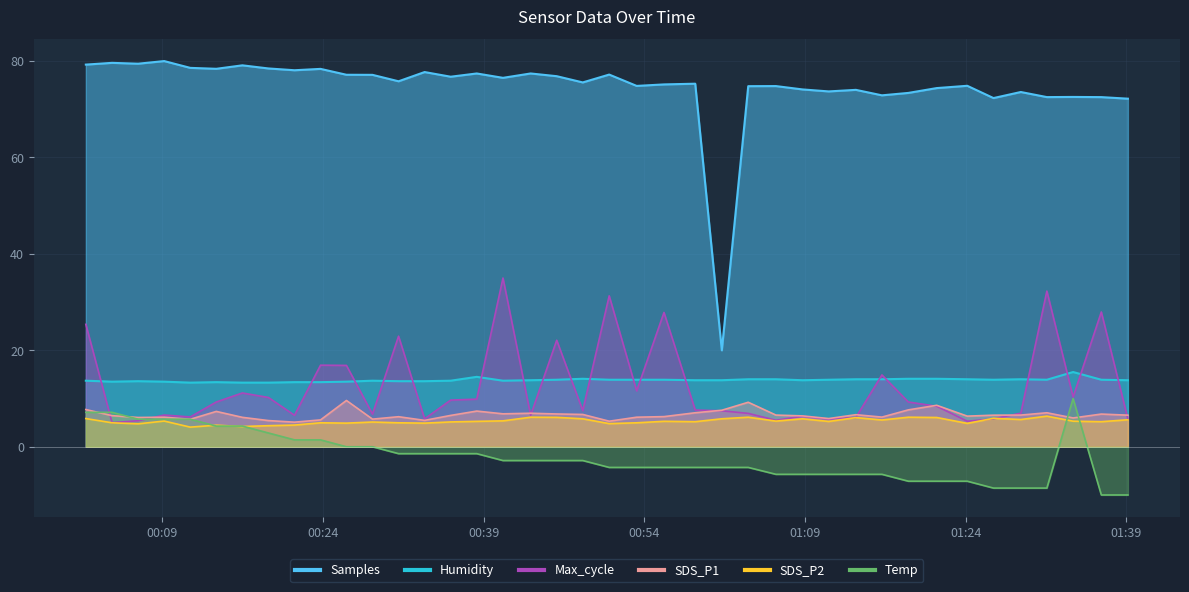

What is the difference between the Humidity values at 2022/06/01 01:34:02 and 2022/06/01 01:03:42?

1.5